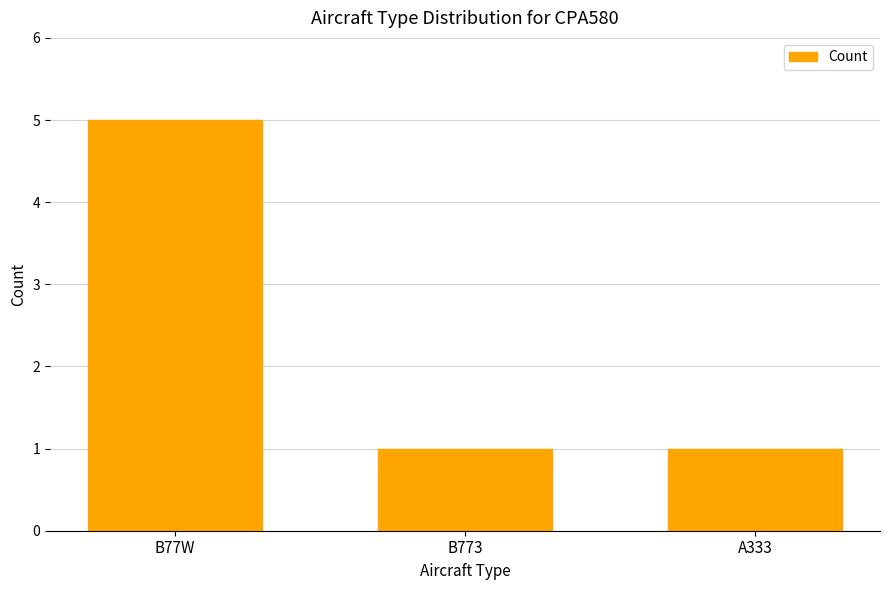

What is the difference between the maximum and minimum values?

4